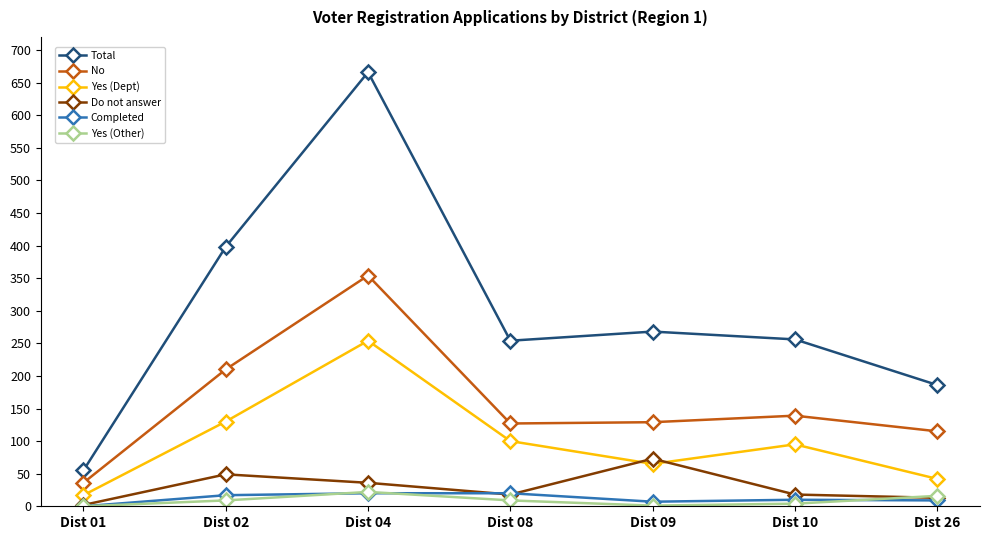

Is this an area chart (filled region under the line)?

No